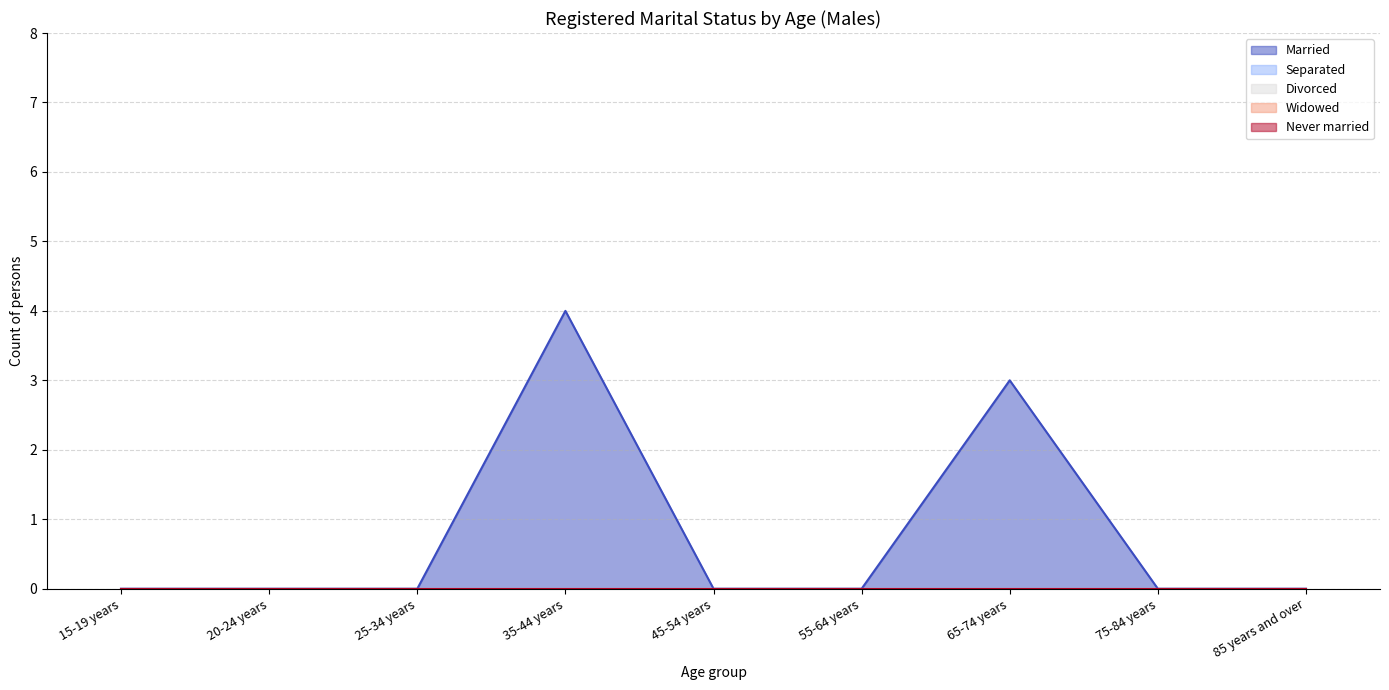

Which has a higher value, 15-19 years or 65-74 years?

65-74 years